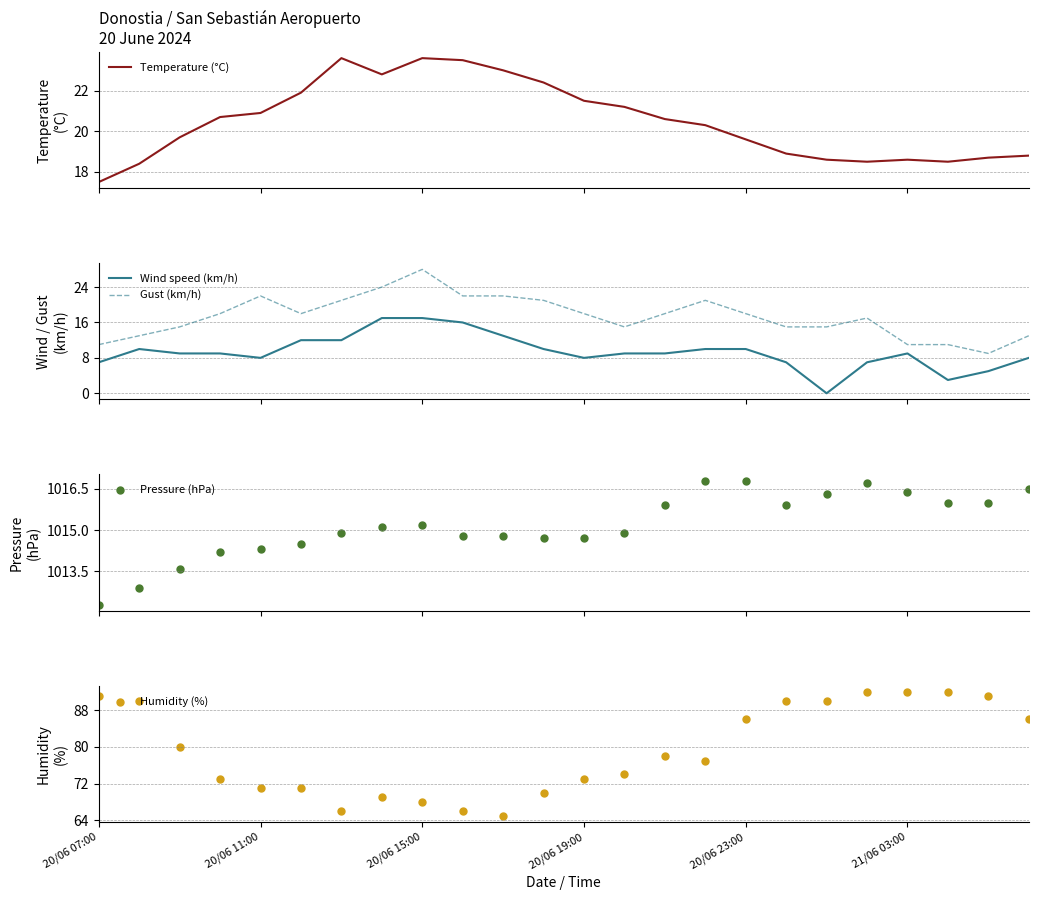

At how many categories does at least one series exceed 887?

24